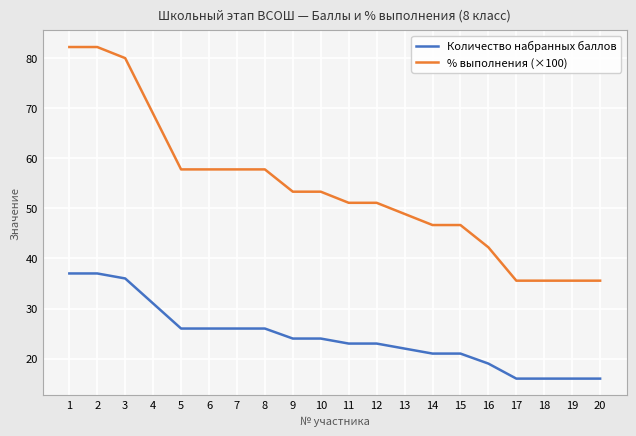

What is the total value across all series at 19?

51.6